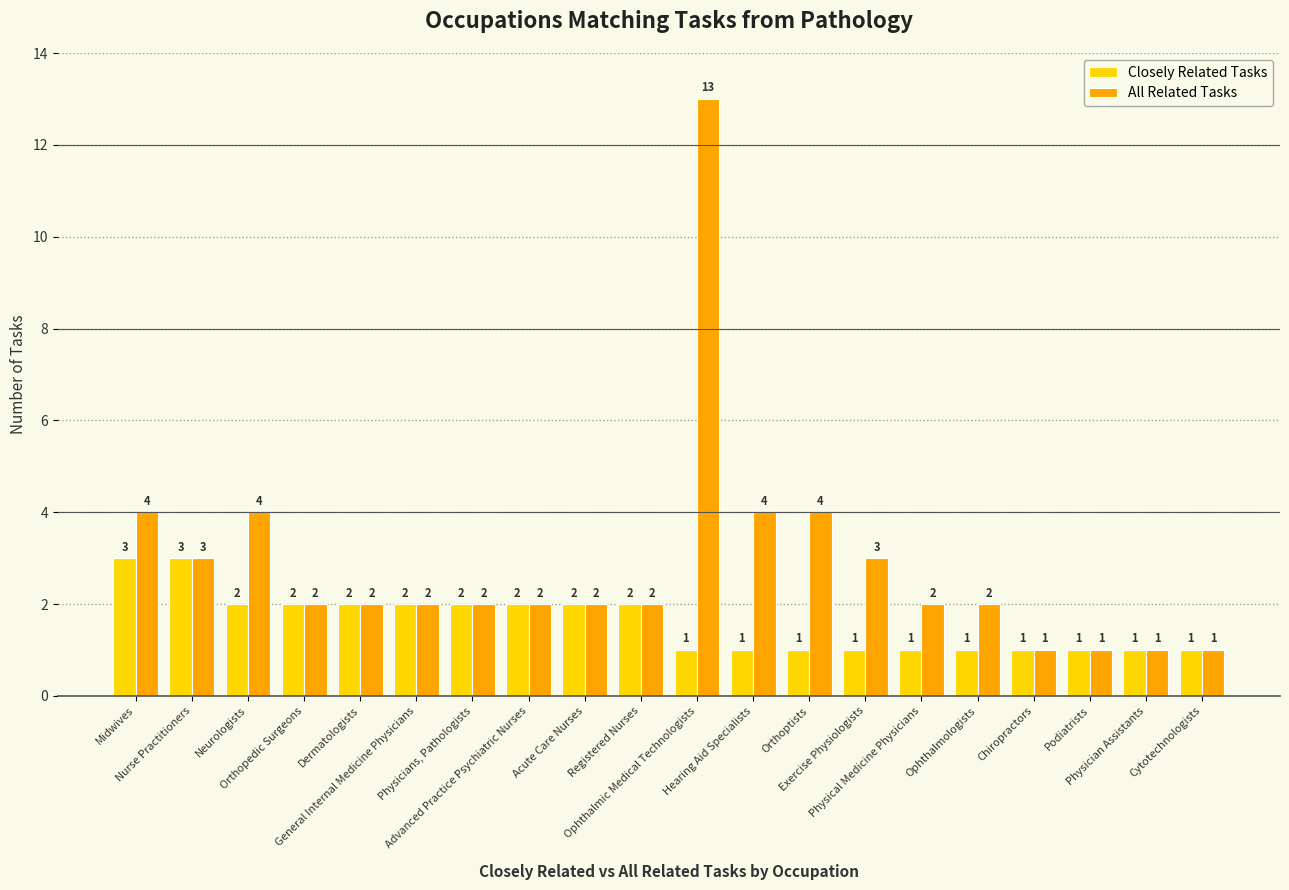

What is the sum of all All Related Tasks values?

57